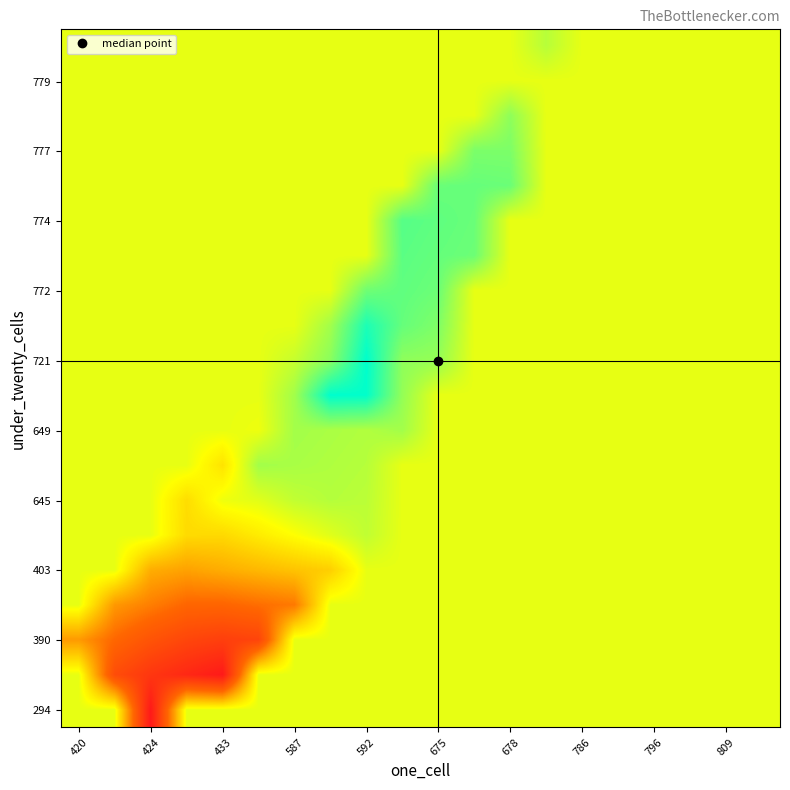

How many data points does each series have?

20